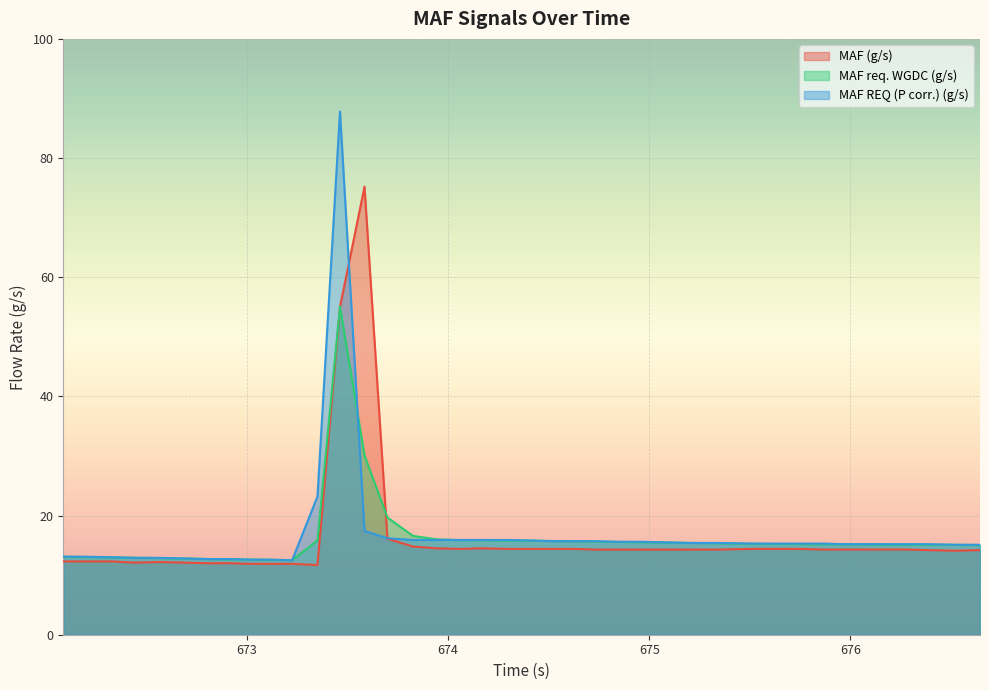

The MAF REQ (P corr.) (g/s) series shows 15.4 at 675.353. True or false?

True